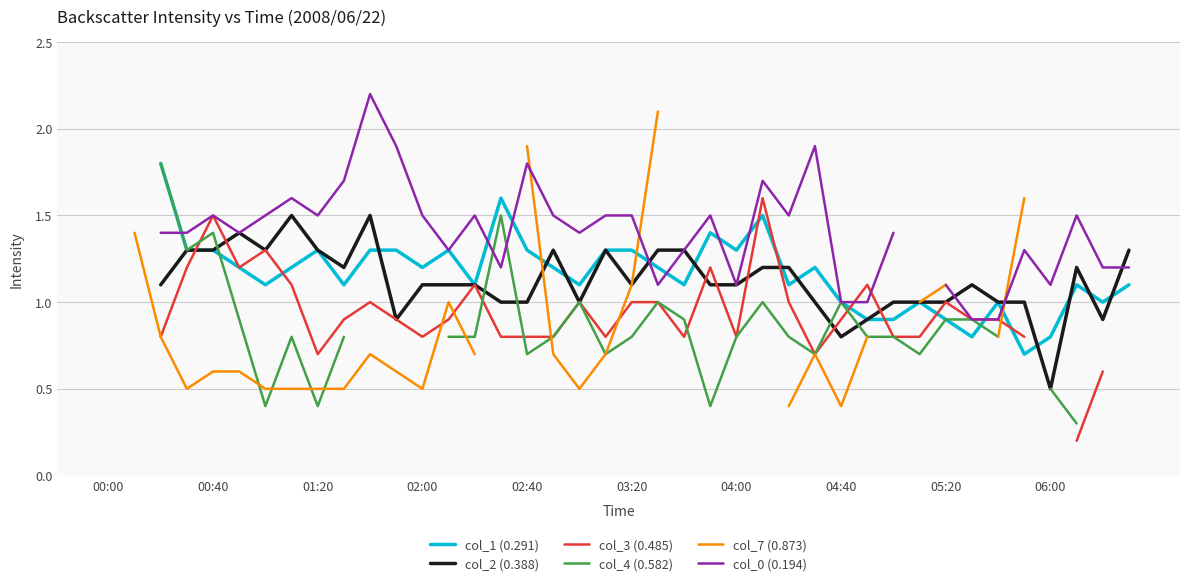

True or false: col_1 (0.291) has a value of 0.4 at 10.

False